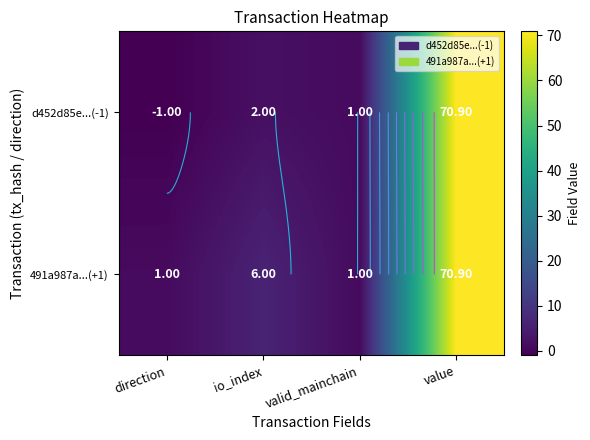

Which category has the lowest value in the 491a987a...(+1) series?

direction